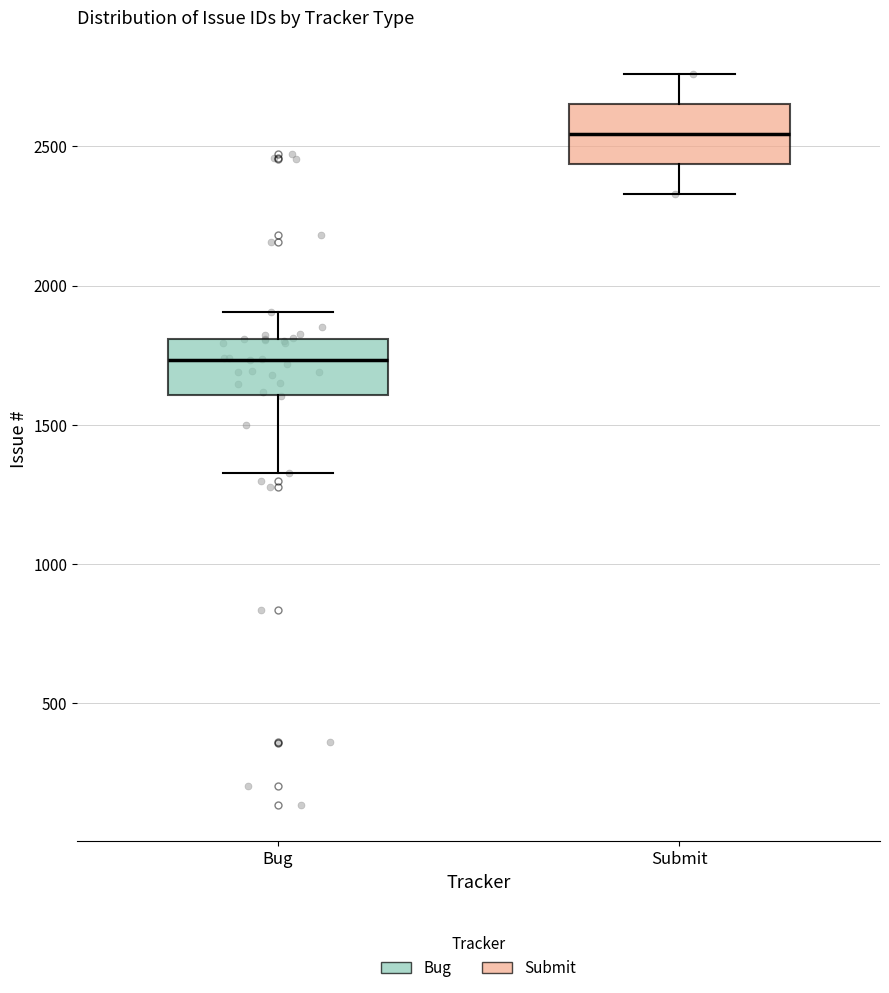

Reading left to right, transcribe this box plot: for each box, give where its median line is, the range the box spans, and where its two whiskers end, as read against the y-axis. The values are not printed on the chart, so give them approximately, as read against the axis.

Bug: median 1750, box 1600 to 1800, whiskers 1350 to 1900
Submit: median 2550, box 2450 to 2650, whiskers 2350 to 2750